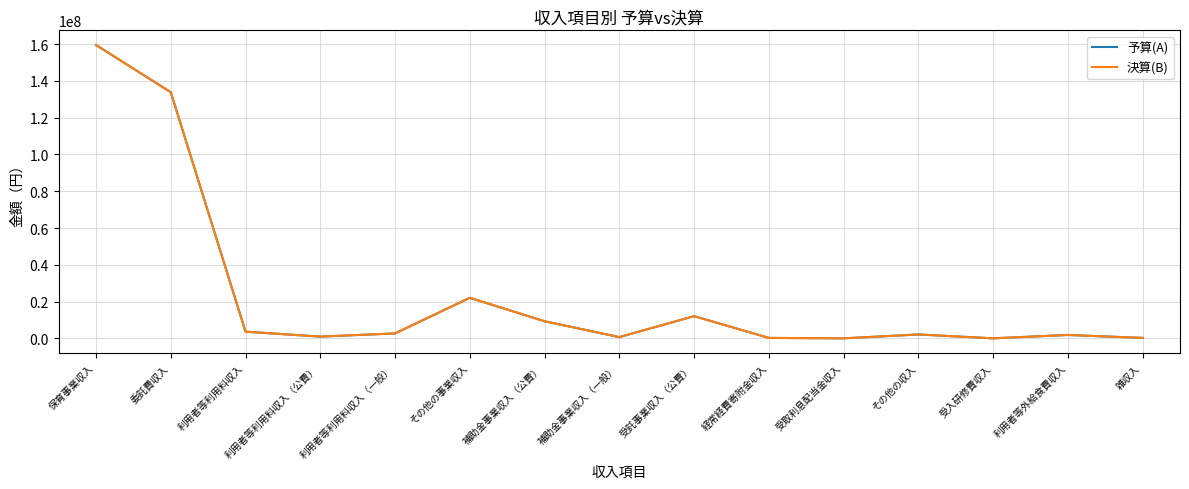

Where is 決算(B) nearest to the value 79770260?

委託費収入